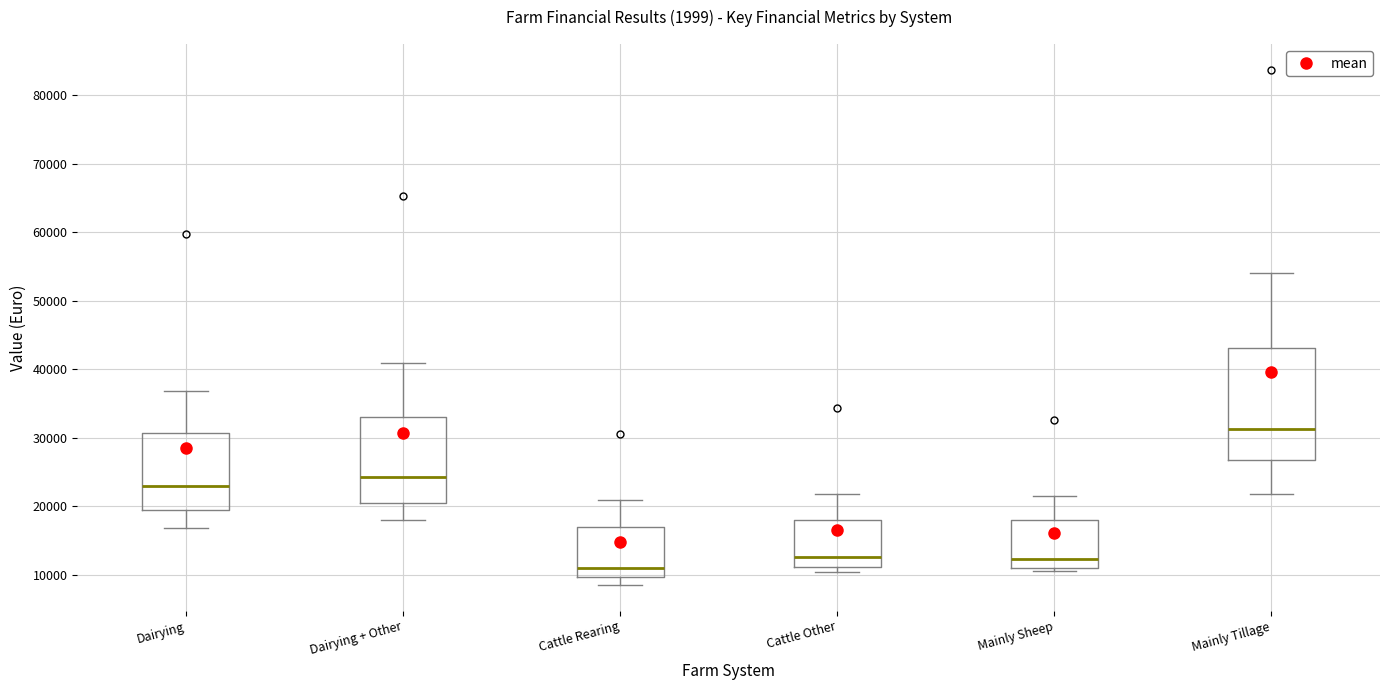

Reading left to right, transcribe this box plot: for each box, give where its median line is, the range the box spans, and where its two whiskers end, as read against the y-axis. The values are not printed on the chart, so give them approximately, as read against the axis.

Dairying: median 23000, box 19000 to 31000, whiskers 17000 to 37000
Dairying + Other: median 24000, box 20000 to 33000, whiskers 18000 to 41000
Cattle Rearing: median 11000, box 10000 to 17000, whiskers 9000 to 21000
Cattle Other: median 13000, box 11000 to 18000, whiskers 10000 to 22000
Mainly Sheep: median 12000, box 11000 to 18000, whiskers 11000 (just below the box's lower edge) to 22000
Mainly Tillage: median 31000, box 27000 to 43000, whiskers 22000 to 54000